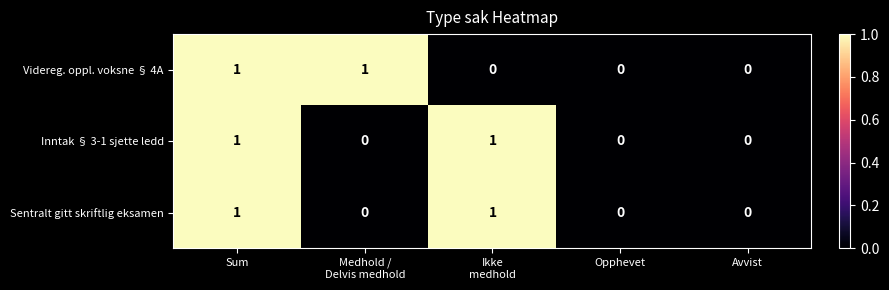

At which category is the sum across all series the highest?

Sum